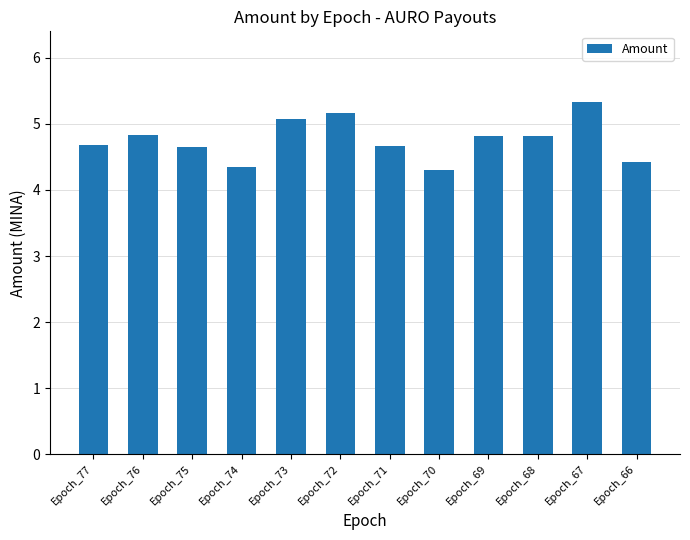

Which category has the highest value across all series?

Epoch_67